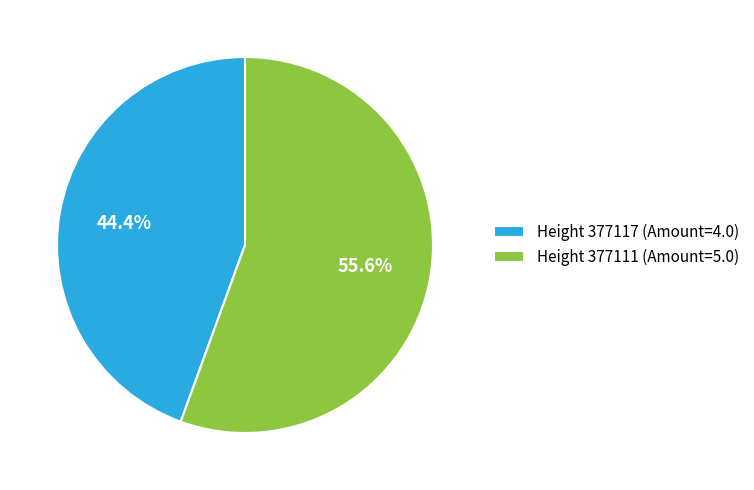

What is the majority slice?

Height 377111 (Amount=5.0)